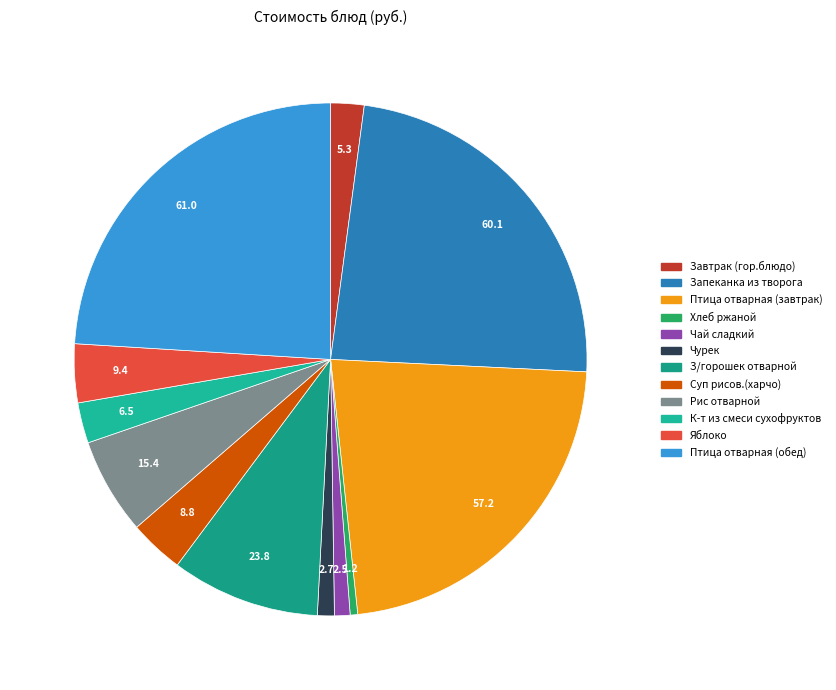

Is there any slice that represents more than half of the pie?

No